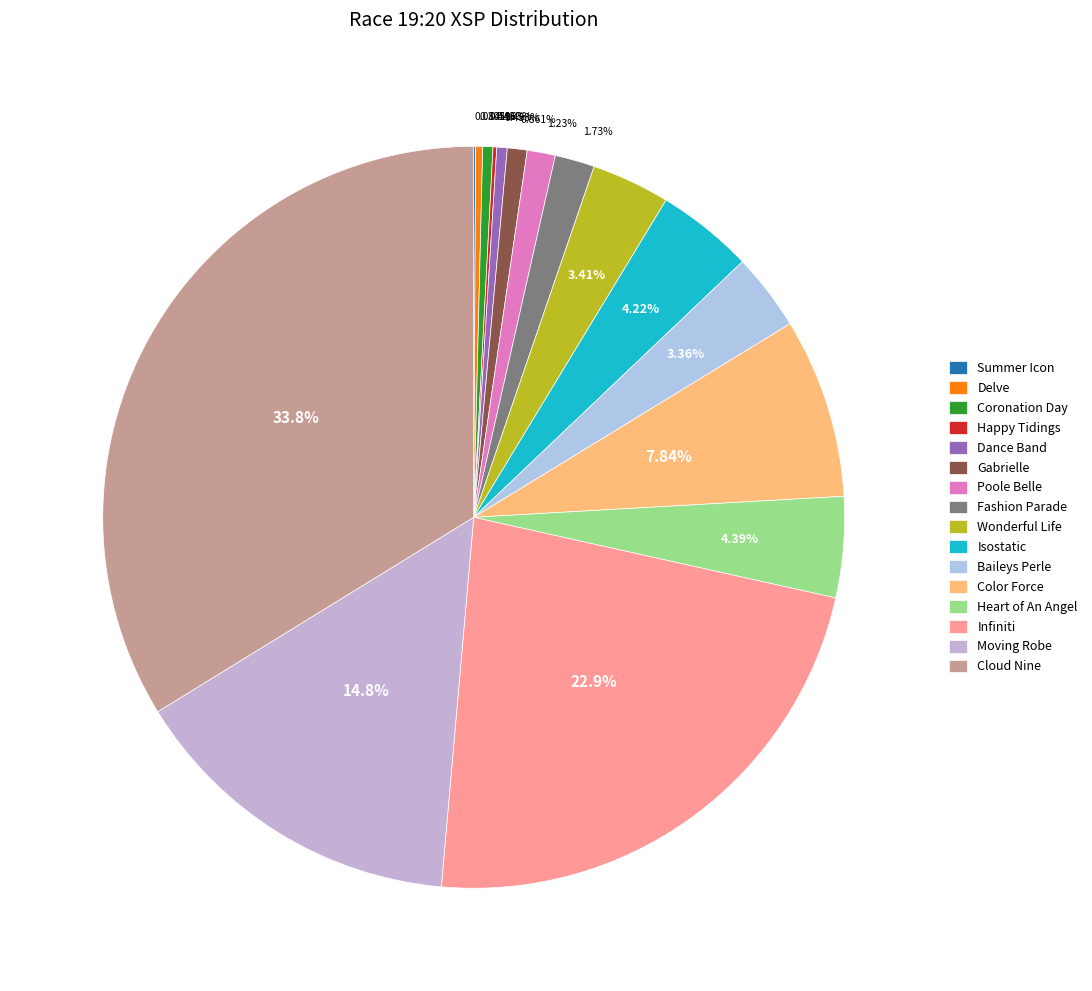

What percentage is NOT represented by Baileys Perle?

96.6%